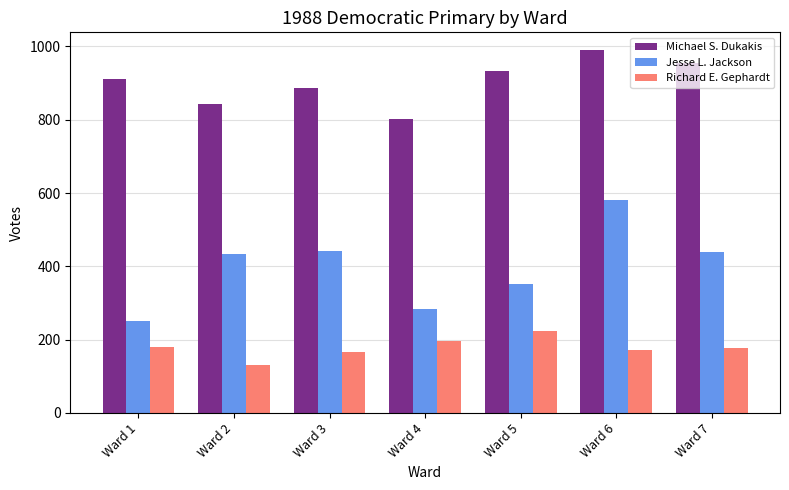

What is the total value across all series at Ward 1?

1342